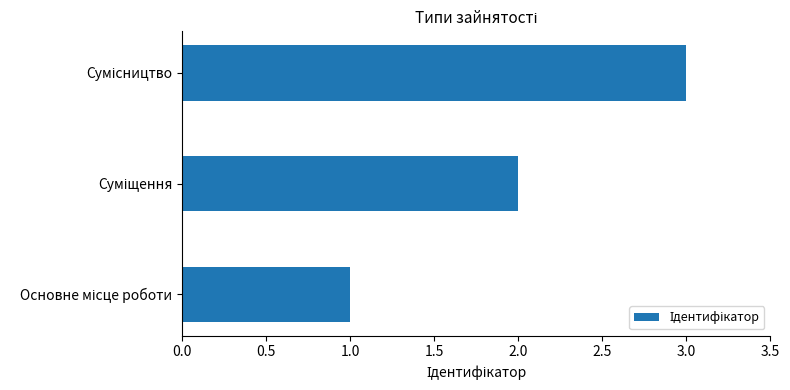

What is the sum of all values?

6